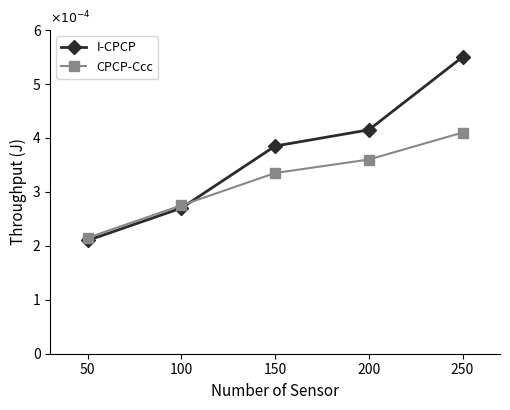

Does the chart have visible grid lines?

No